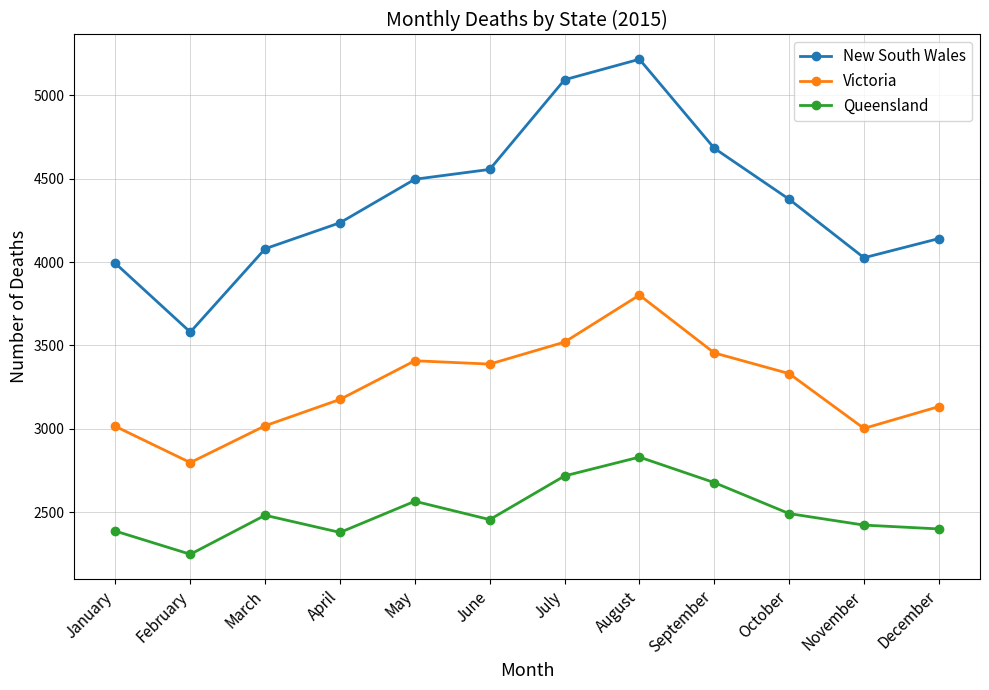

Which category has the lowest value in the New South Wales series?

February